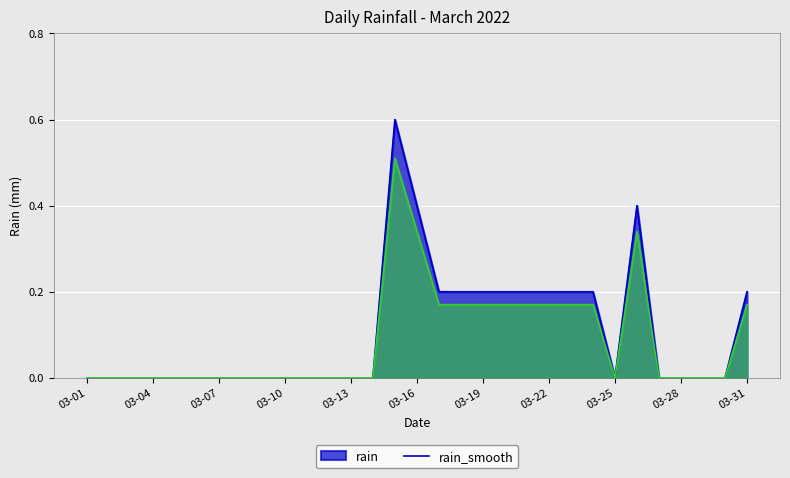

Reading right to left, extract all data points from this chart.

0.2	0.0	0.0	0.0	0.0	0.4	0.0	0.2	0.2	0.2	0.2	0.2	0.2	0.2	0.2	0.4	0.6	0.0	0.0	0.0	0.0	0.0	0.0	0.0	0.0	0.0	0.0	0.0	0.0	0.0	0.0